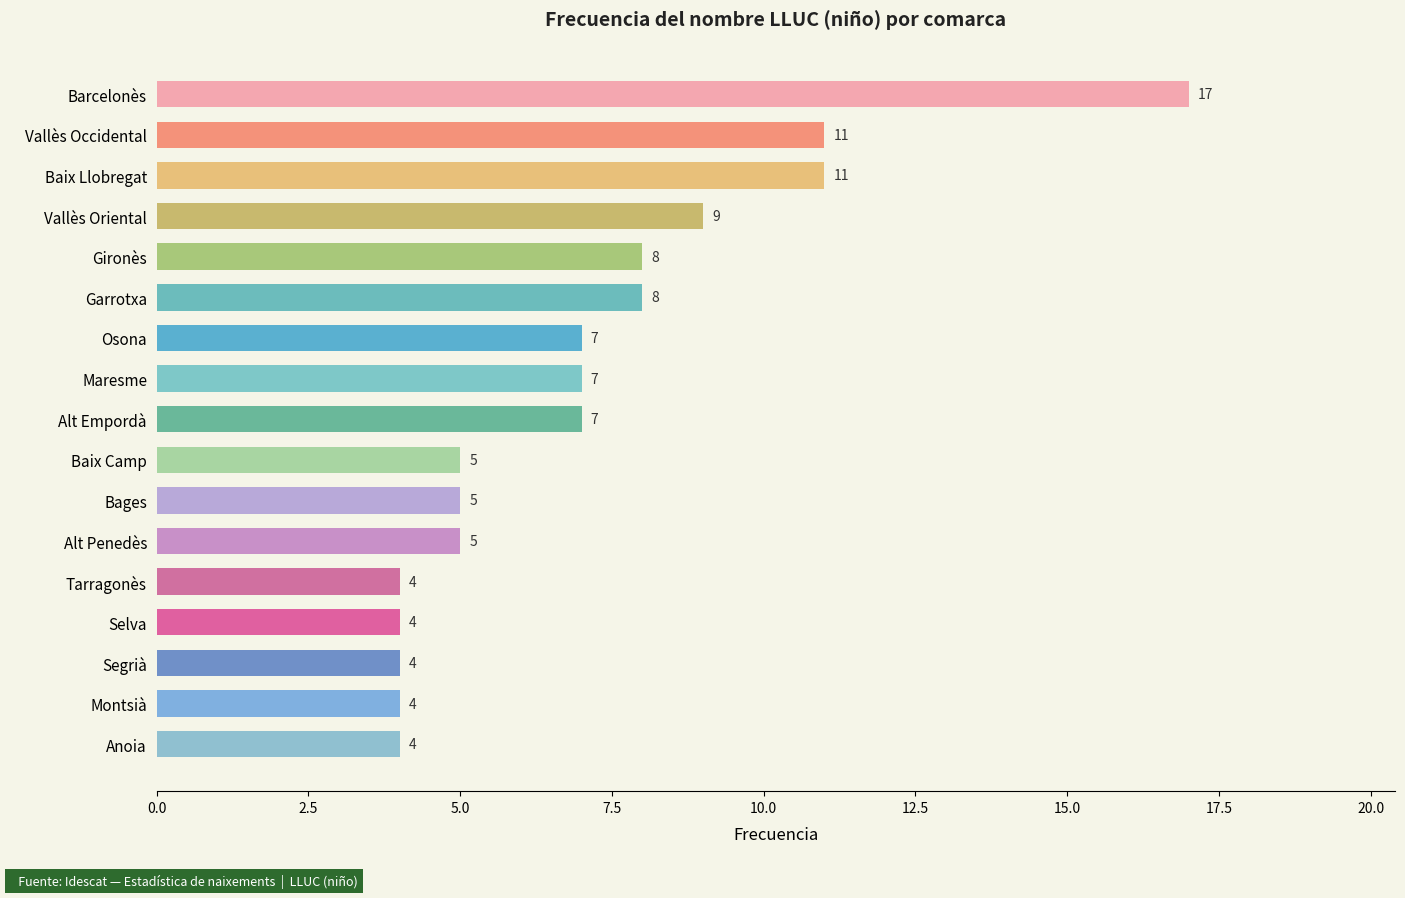

Reading top to bottom, transcribe all the data shown in this chart.

17	11	11	9	8	8	7	7	7	5	5	5	4	4	4	4	4